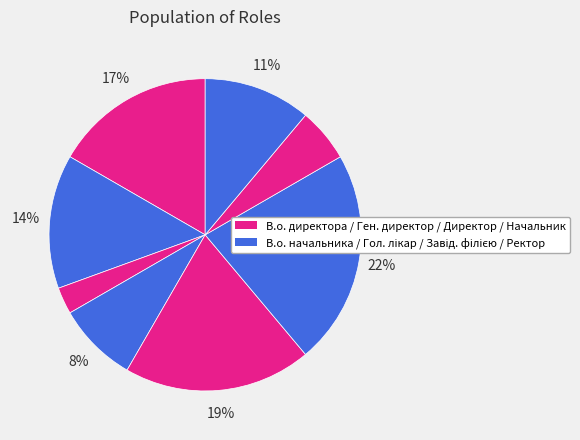

How many segments does this pie chart have?

8